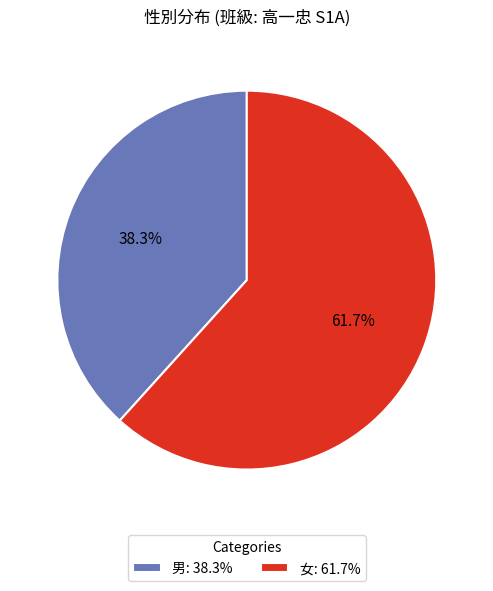

Does 女 account for over 50% of the chart?

Yes